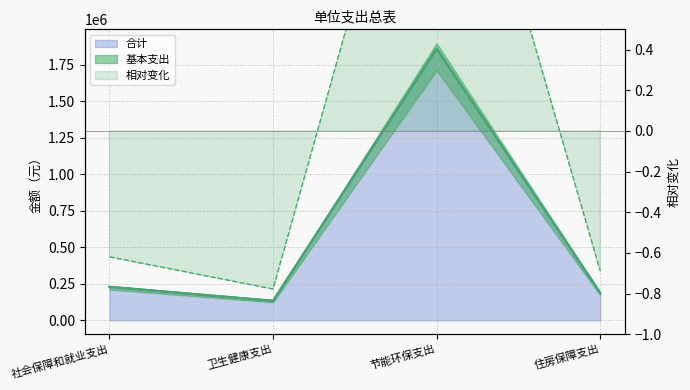

At how many categories does at least one series exceed 1632733?

1